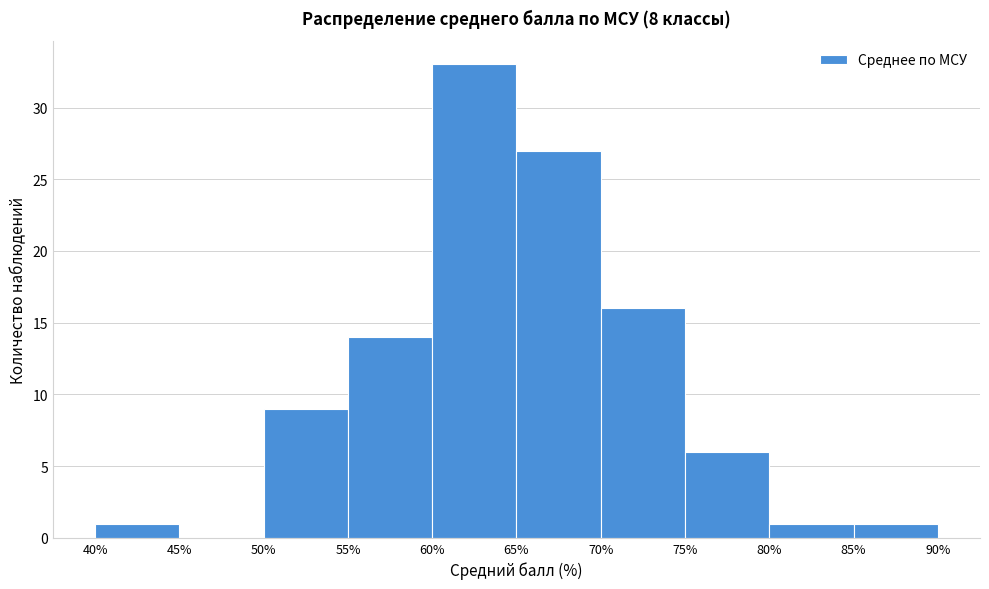

Which range on the x-axis has the tallest bar?

60% to 65%